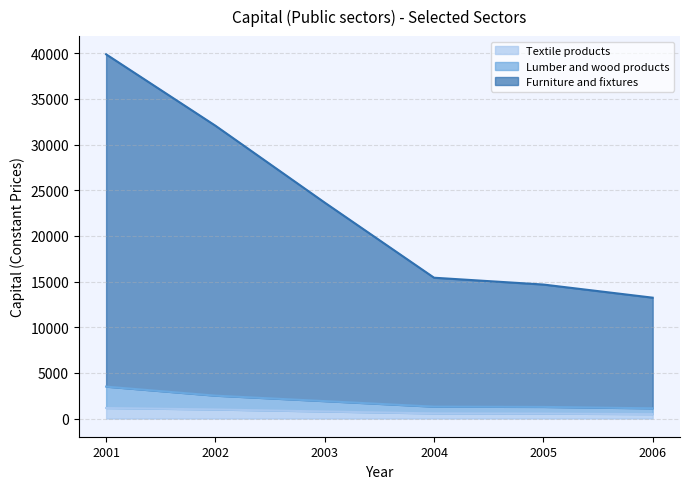

What is the value of the Furniture and fixtures point at the 5th from the left?

14671.3